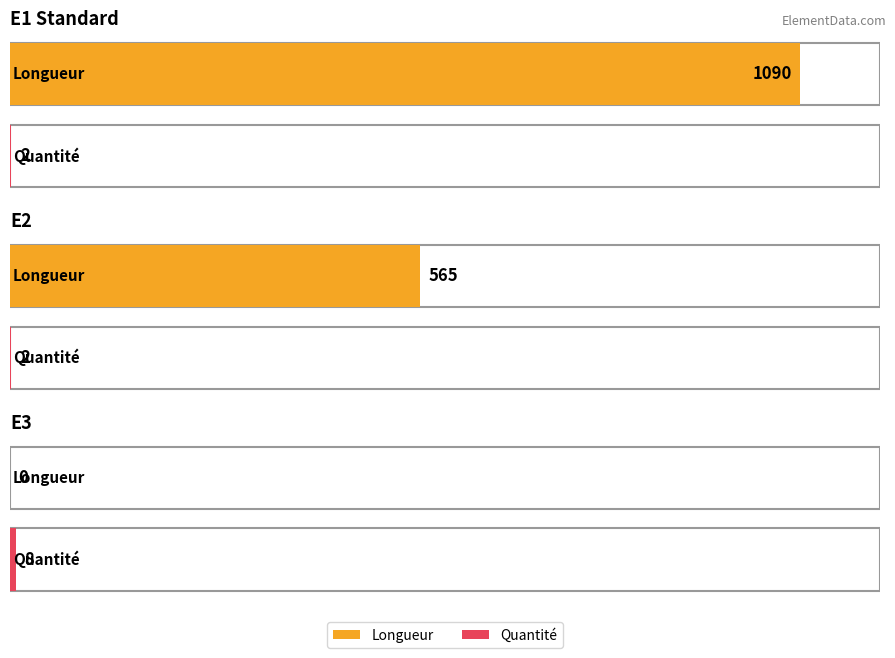

Is it true that Quantité equals 2 at E2?

True